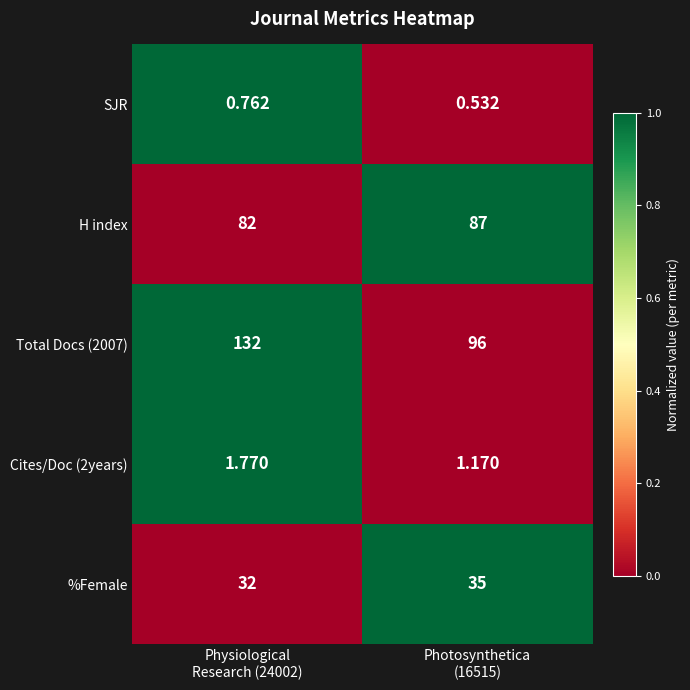

How many values in the H index series are below 87?

1